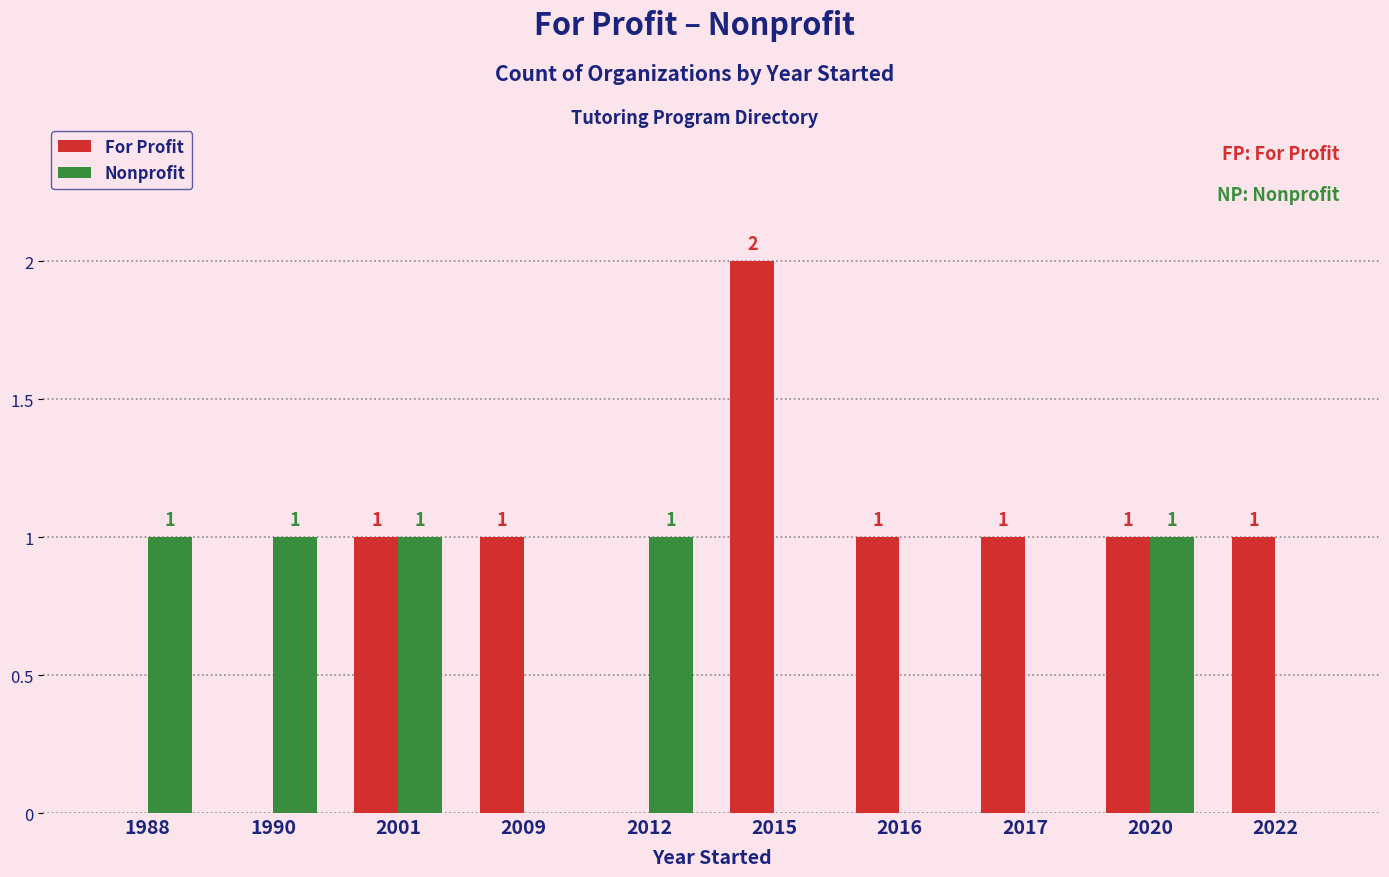

What is the total value across all series at 2017?

1